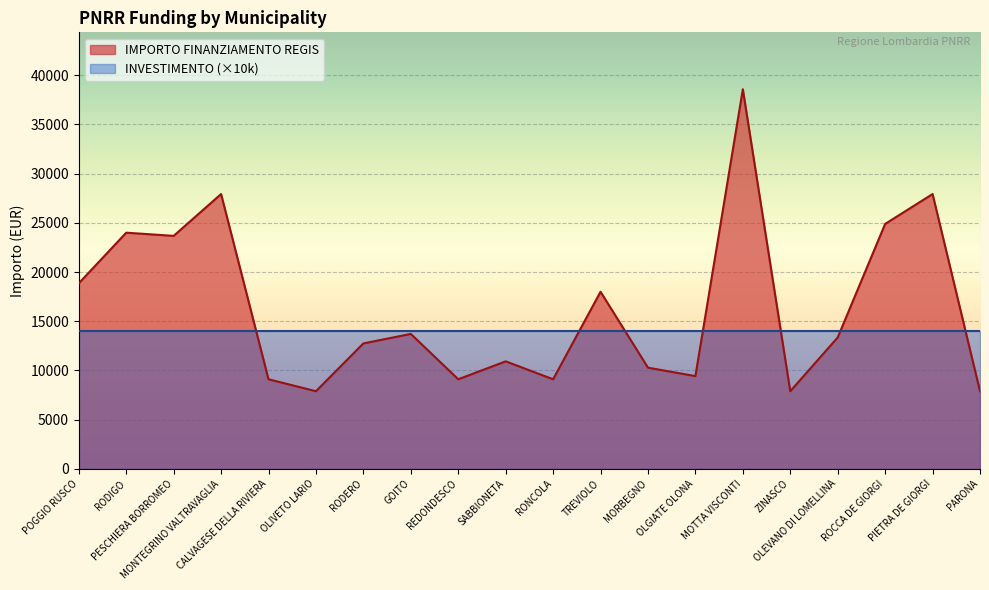

List the labels in order of value, largest first.

MOTTA VISCONTI, MONTEGRINO VALTRAVAGLIA, PIETRA DE GIORGI, ROCCA DE GIORGI, RODIGO, PESCHIERA BORROMEO, POGGIO RUSCO, TREVIOLO, GOITO, OLEVANO DI LOMELLINA, RODERO, SABBIONETA, MORBEGNO, OLGIATE OLONA, CALVAGESE DELLA RIVIERA, REDONDESCO, RONCOLA, OLIVETO LARIO, ZINASCO, PARONA